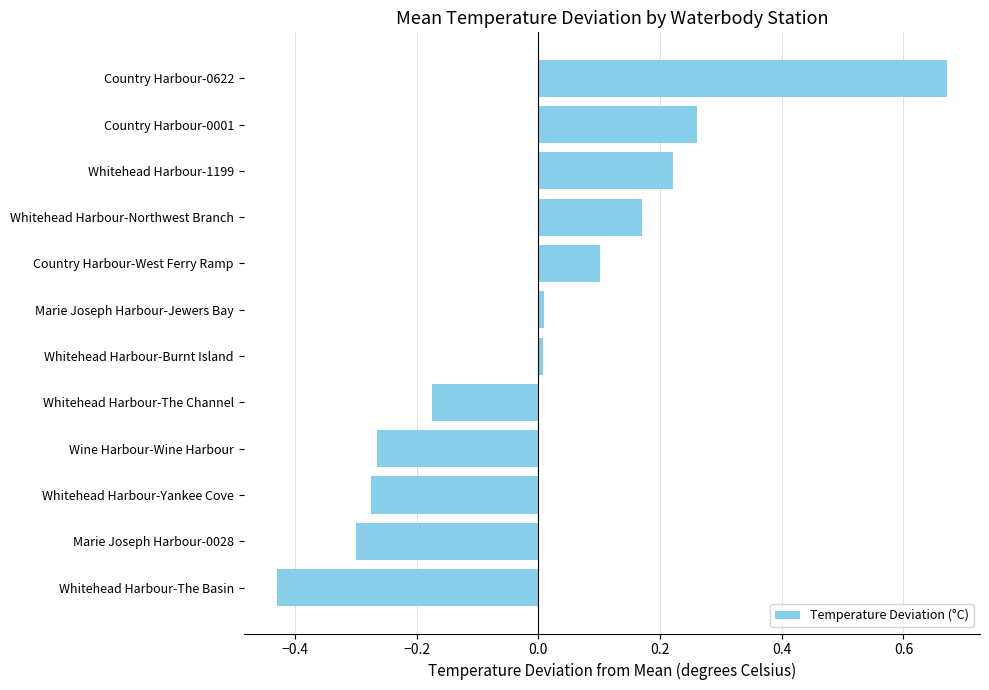

How many data points are above 0?

7